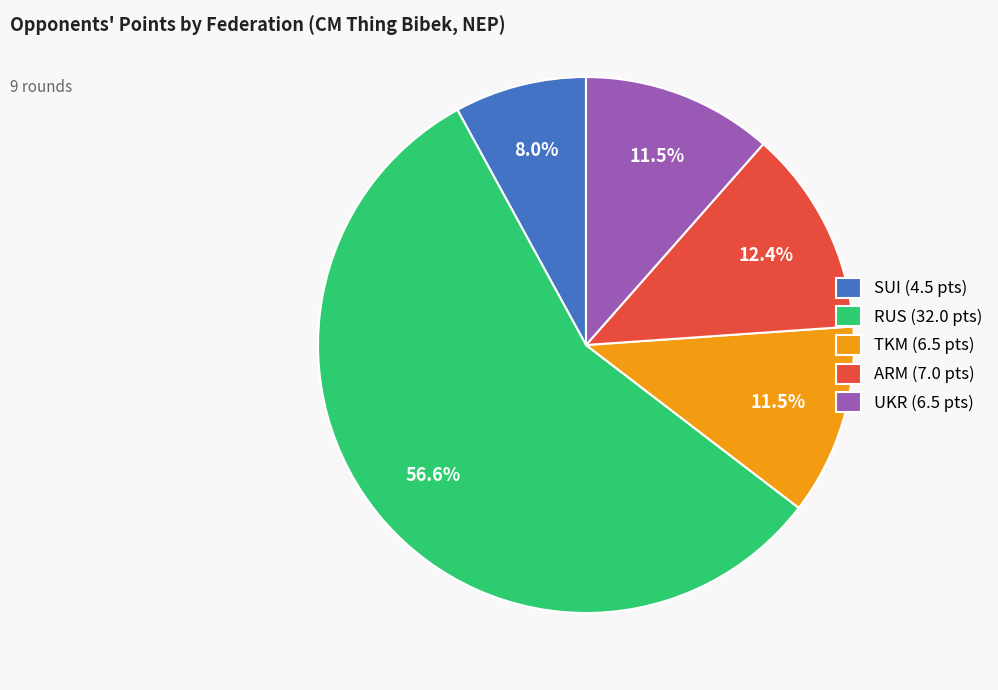

What is the total percentage of SUI (4.5 pts) and RUS (32.0 pts)?

64.6%